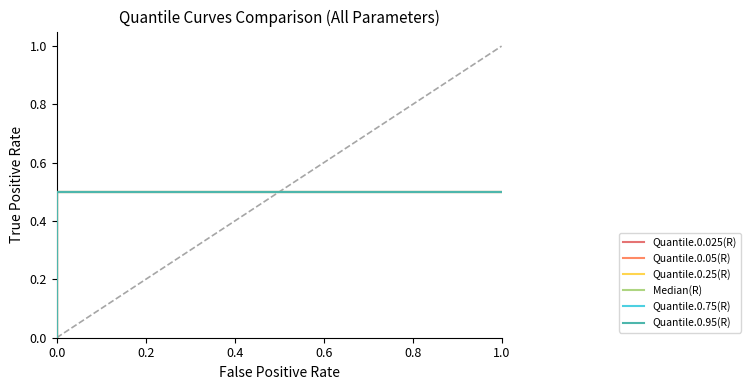

What is the label of the 12th point from the right?

0.8